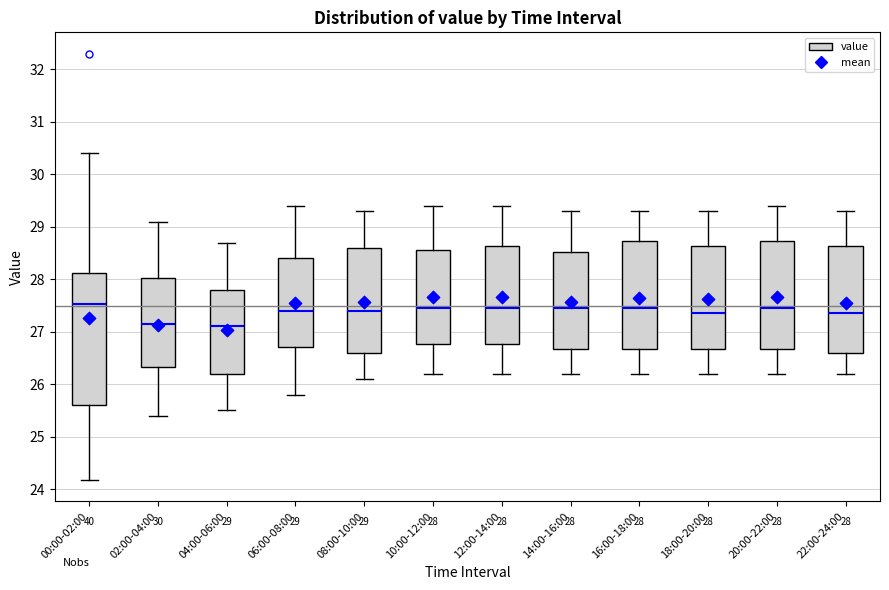

Comparing the boxes themselves (not the whiskers), which one is the tallest?

00:00-02:00